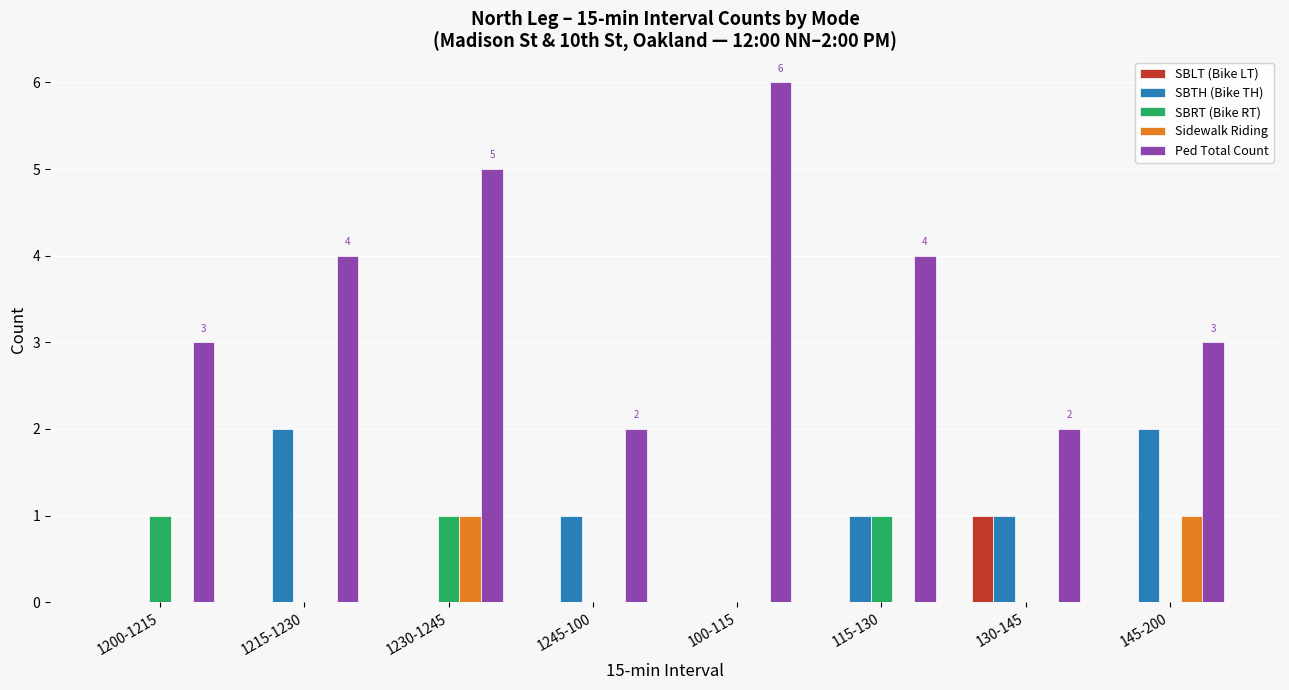

Which label corresponds to the largest value in the chart?

100-115